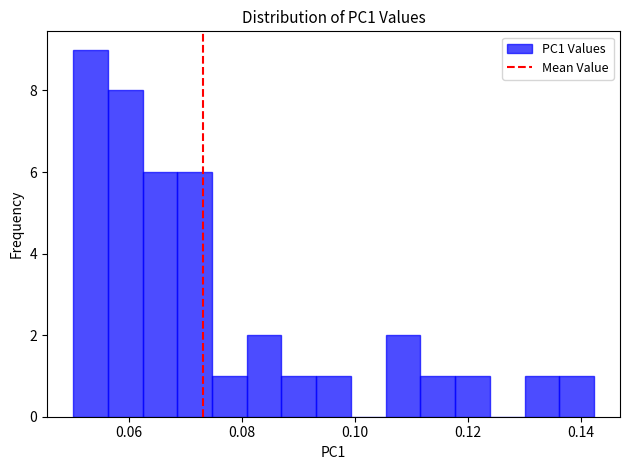

Read against the x-axis, roughly where is the centre of the tallest bar?

0.054